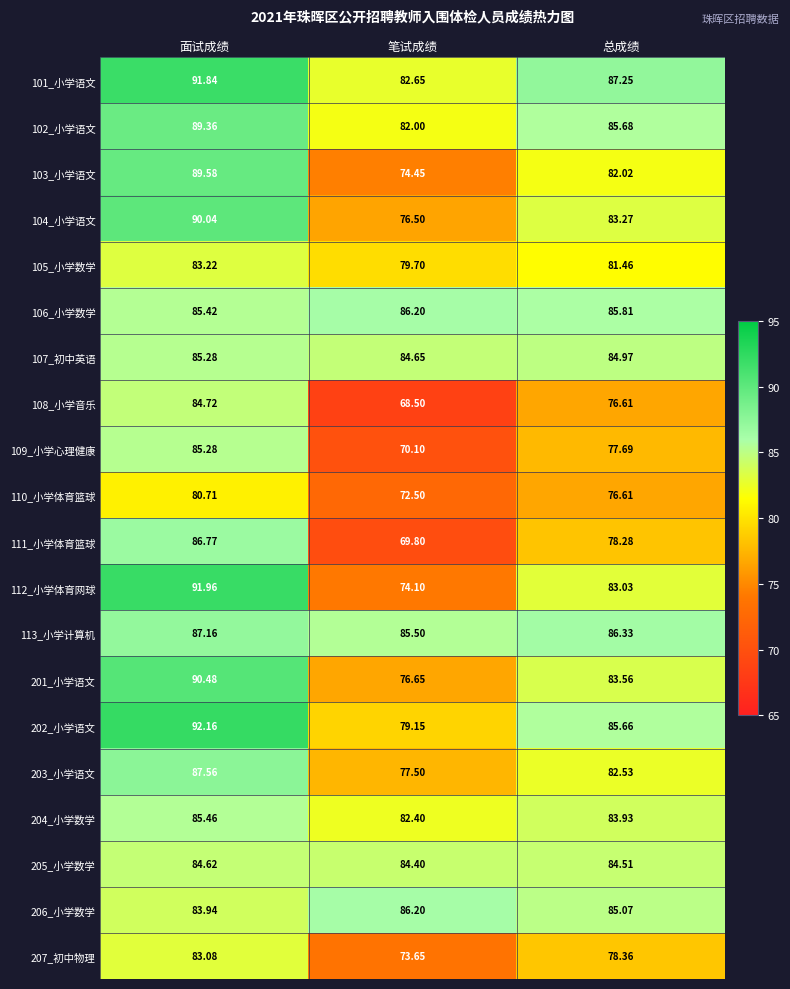

Is the value of 105_小学数学 at 总成绩 greater than the value of 112_小学体育网球 at 面试成绩?

No